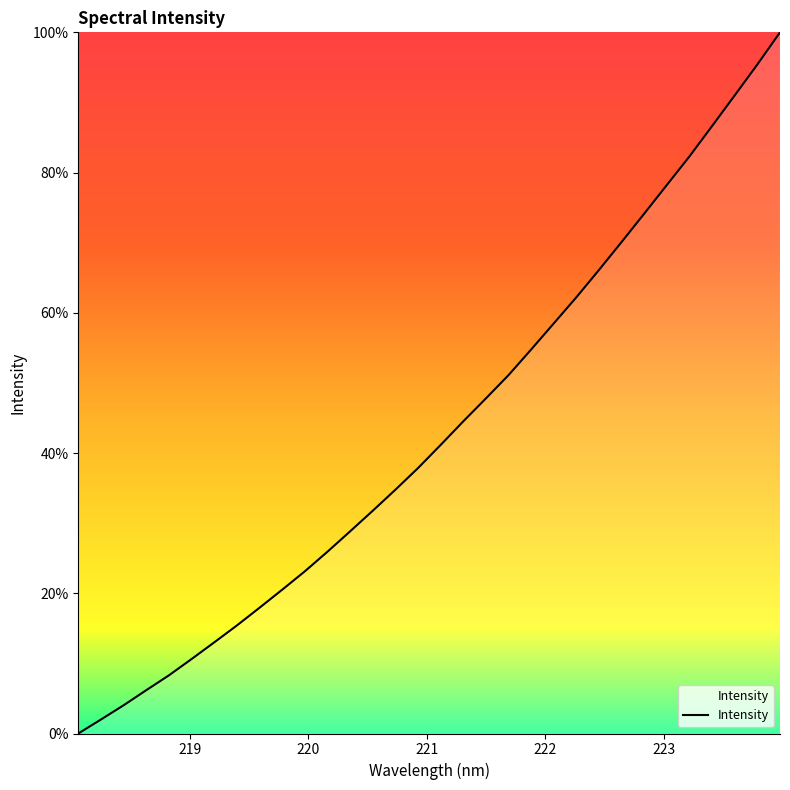

What is the difference between the maximum and minimum values?

100.0